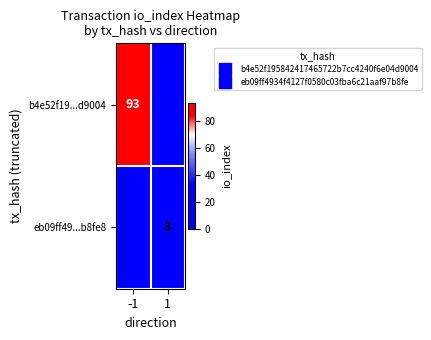

What is the difference between the maximum and minimum values in the eb09ff49...b8fe8 series?

3